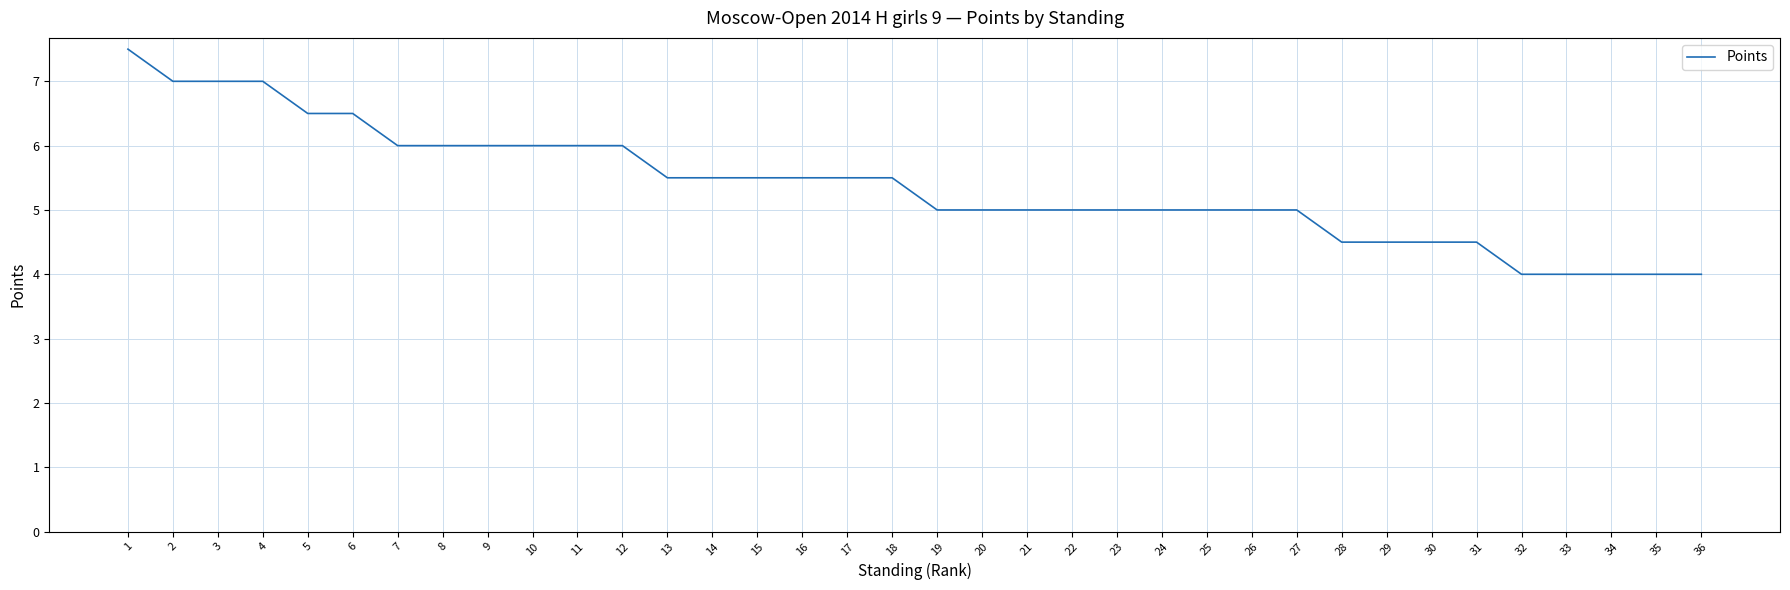

Is it true that the value at 20 is 5.0?

True